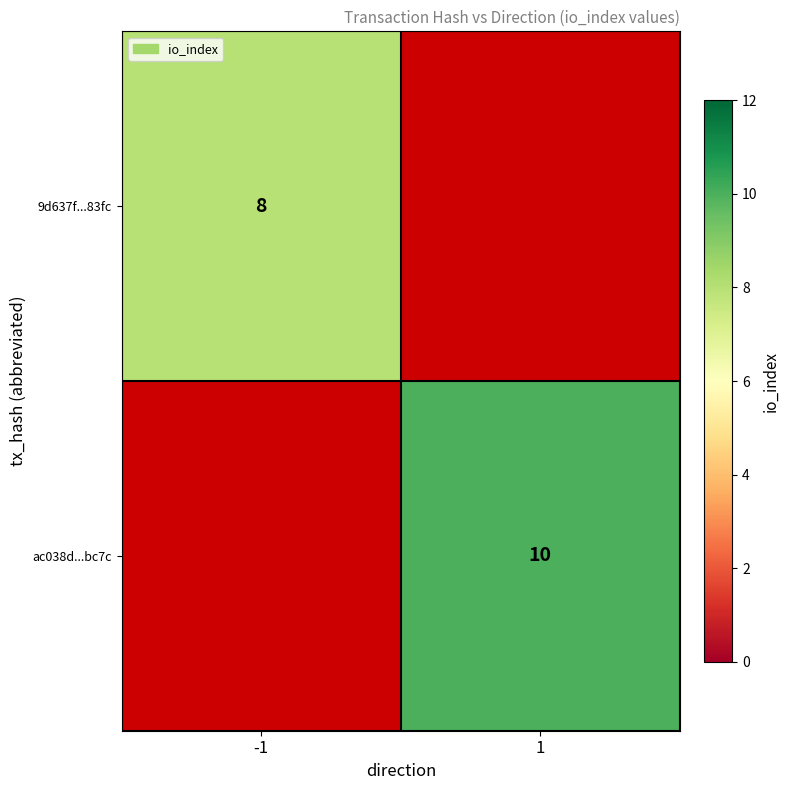

The 9d637f...83fc series shows 8 at -1. True or false?

True